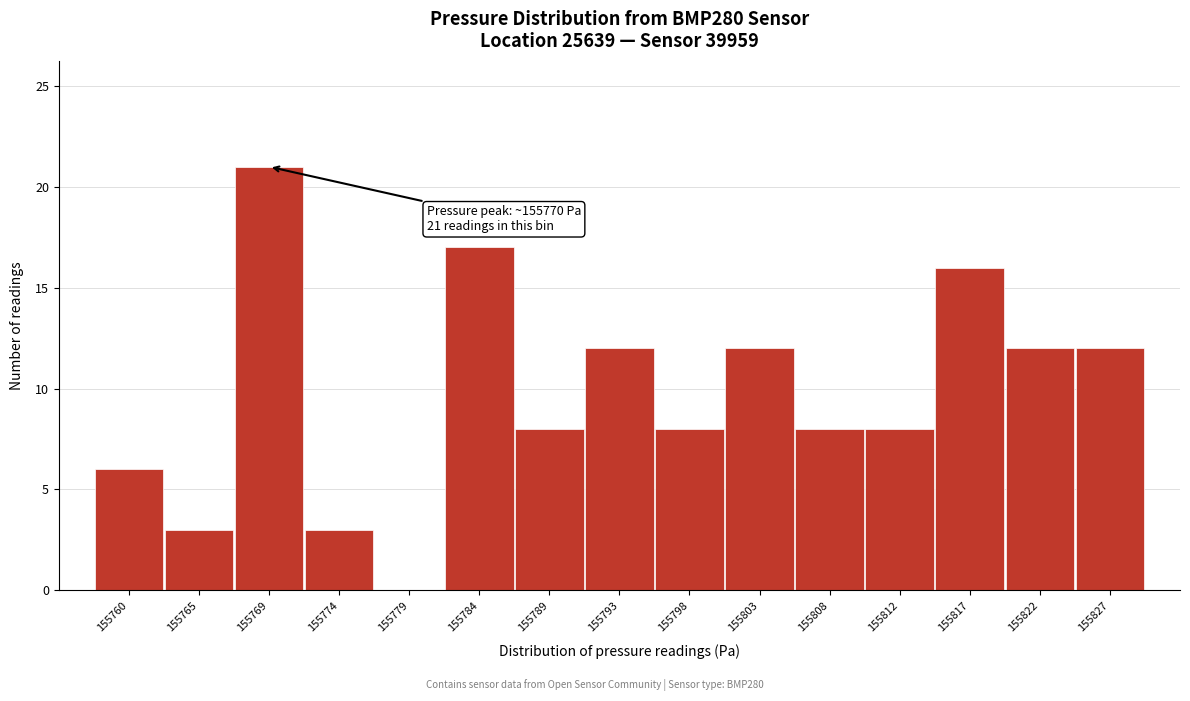

Reading right to left, extract all data points from this chart.

155827=12	155822=12	155817=16	155812=8	155808=8	155803=12	155798=8	155793=12	155789=8	155784=17	155779=0	155774=3	155769=21	155765=3	155760=6